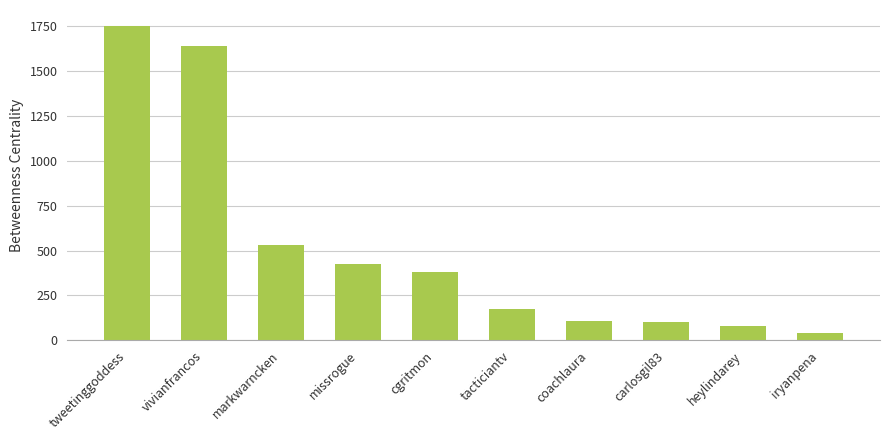

What is the change in value from missrogue to carlosgil83?

-322.0